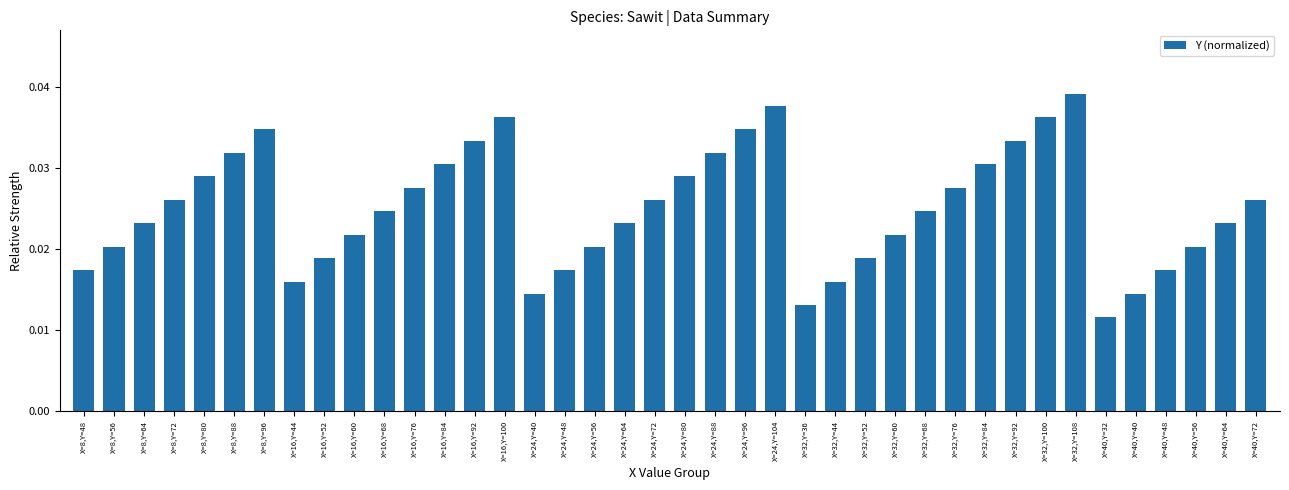

Which label corresponds to the largest value in the chart?

X=32,Y=108